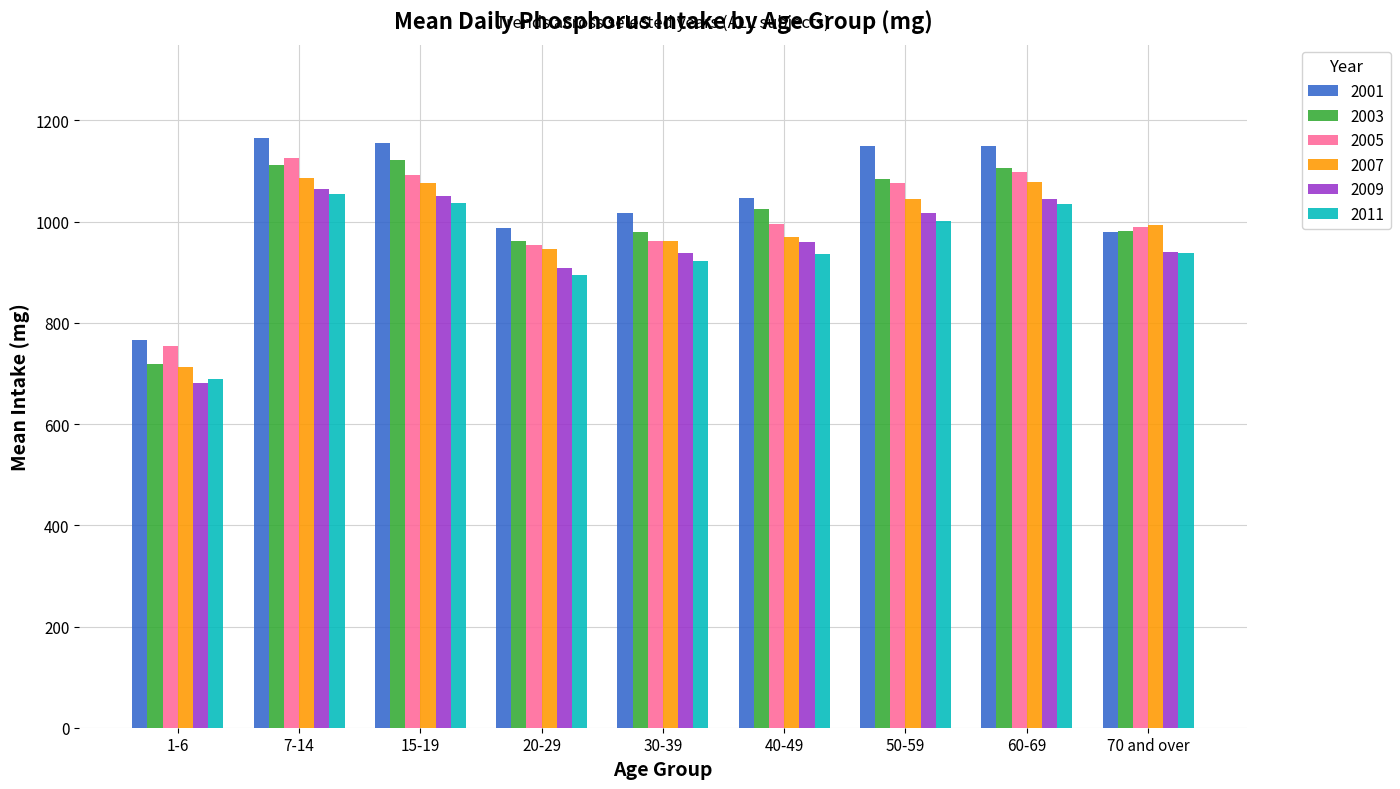

Are the bars grouped side by side (vs. stacked)?

Yes